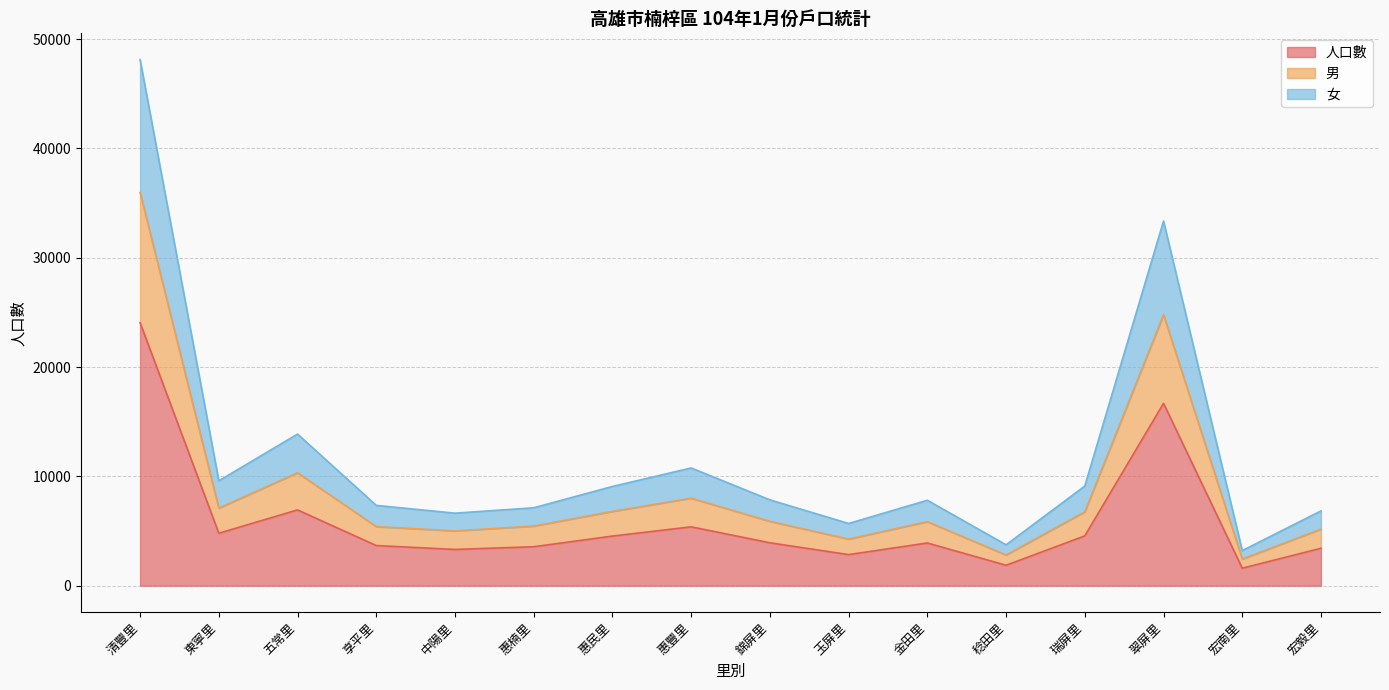

True or false: 男 has more than 1 interior local peaks.

True